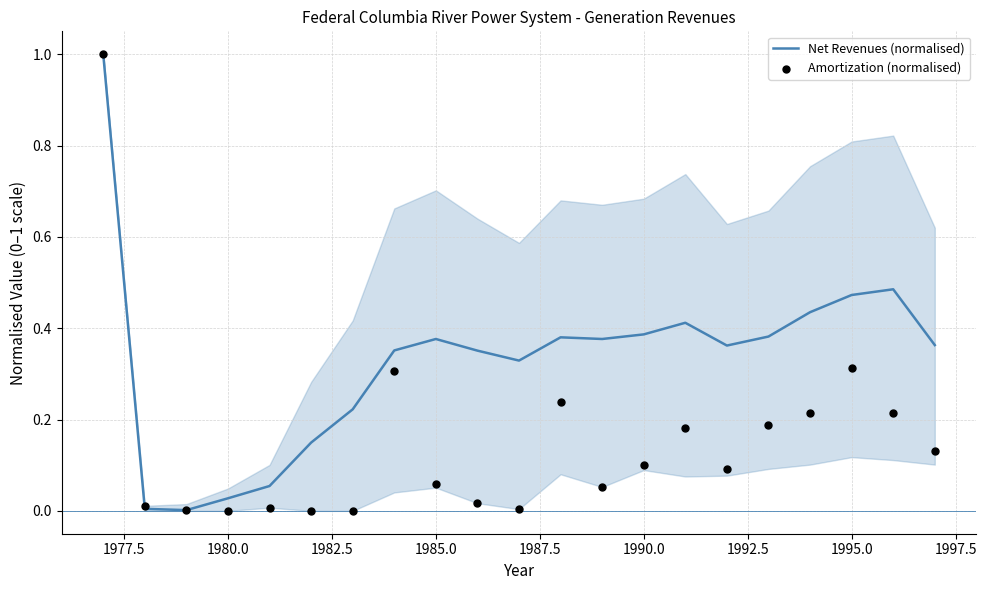

At how many categories does at least one series exceed 0?

21